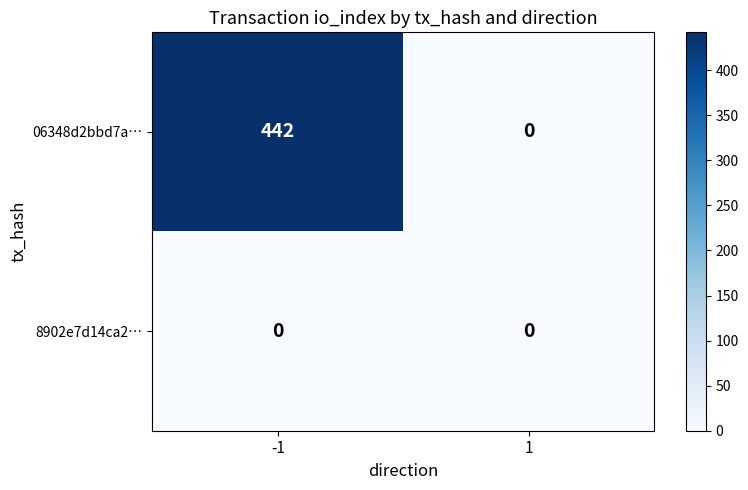

How many data points does each series have?

2